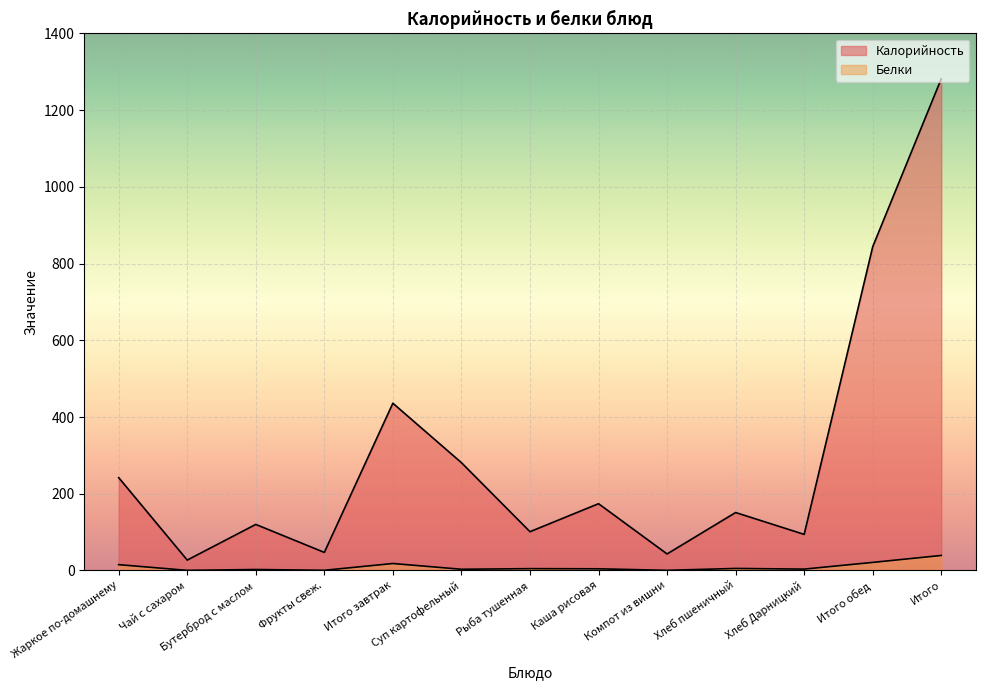

Does the chart display data point markers on the line(s)?

No